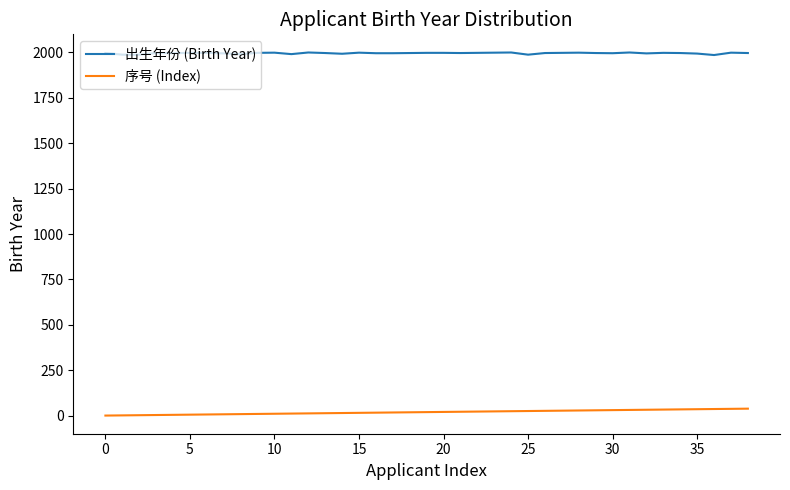

Which series has the largest total across all categories?

出生年份 (Birth Year)